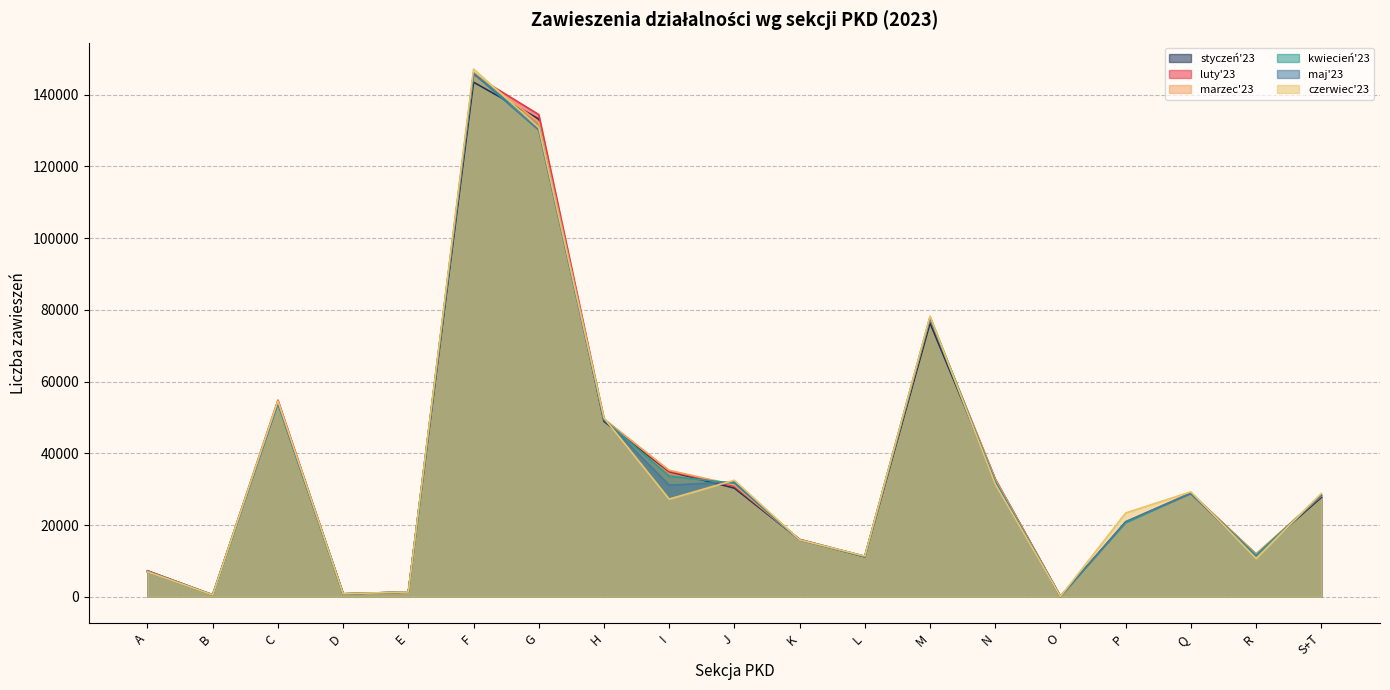

At which label does luty'23 first exceed 28115?

C